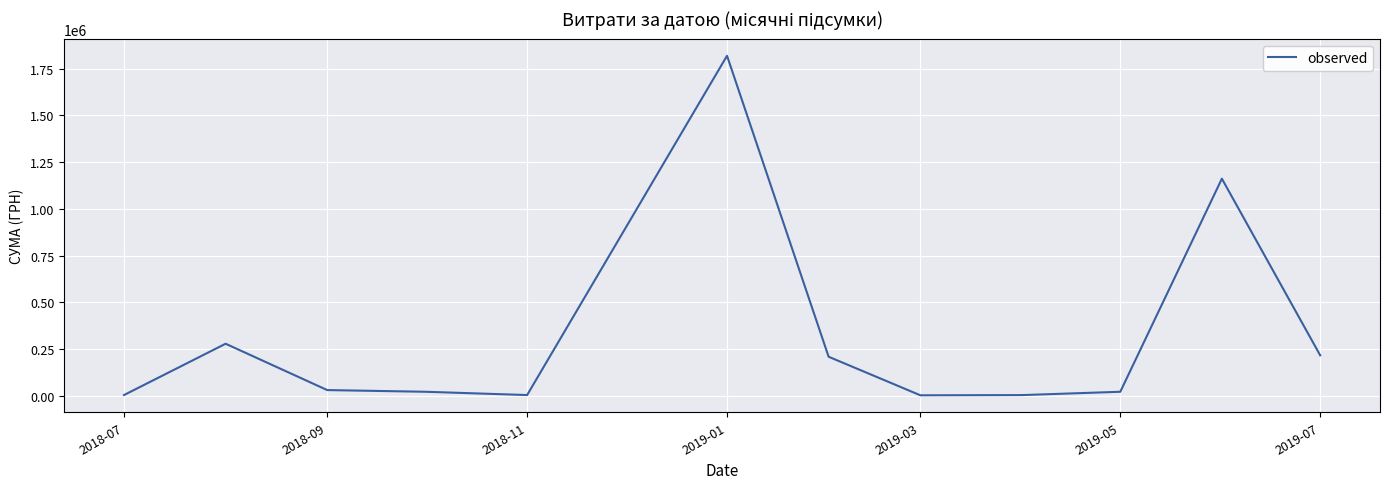

Does the chart display data point markers on the line(s)?

No